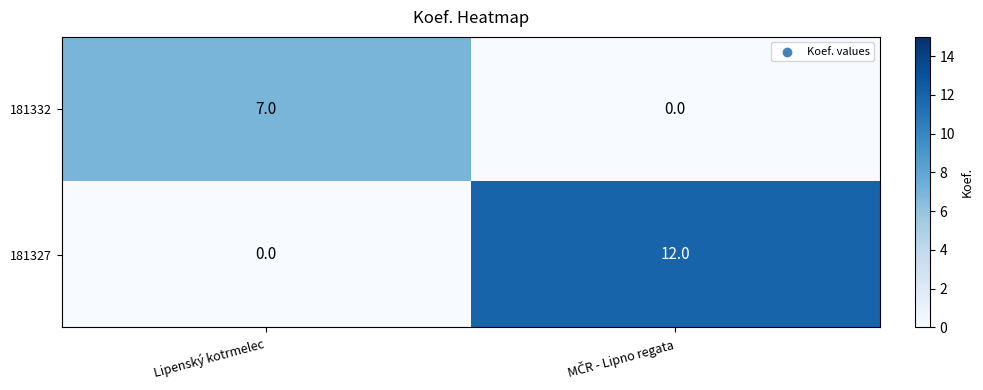

Count the number of categories in the chart.

2